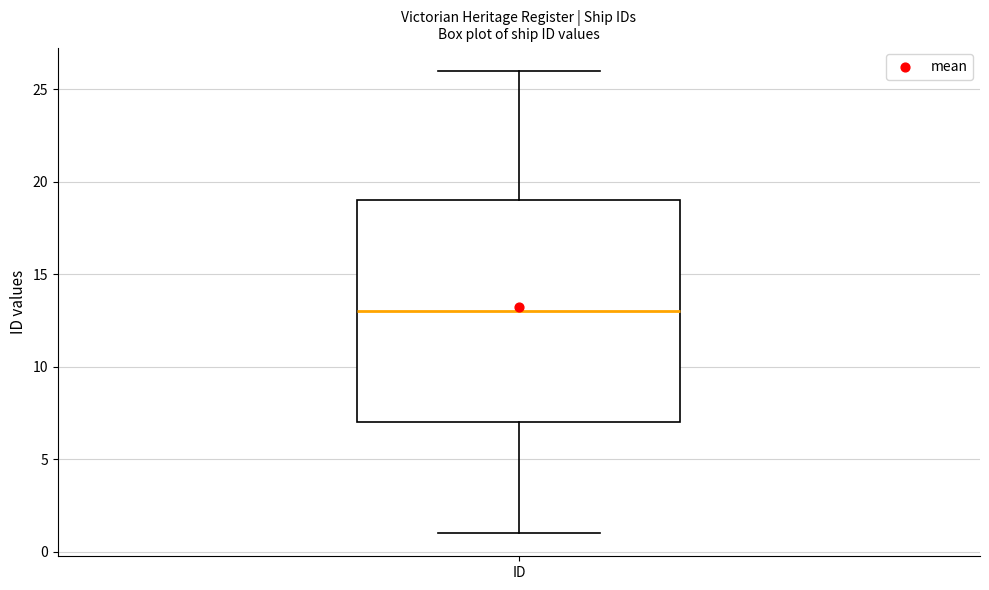

Where does the upper whisker of the box for ID end on the y-axis? The values are not printed on the chart, so give them approximately, as read against the axis.

26